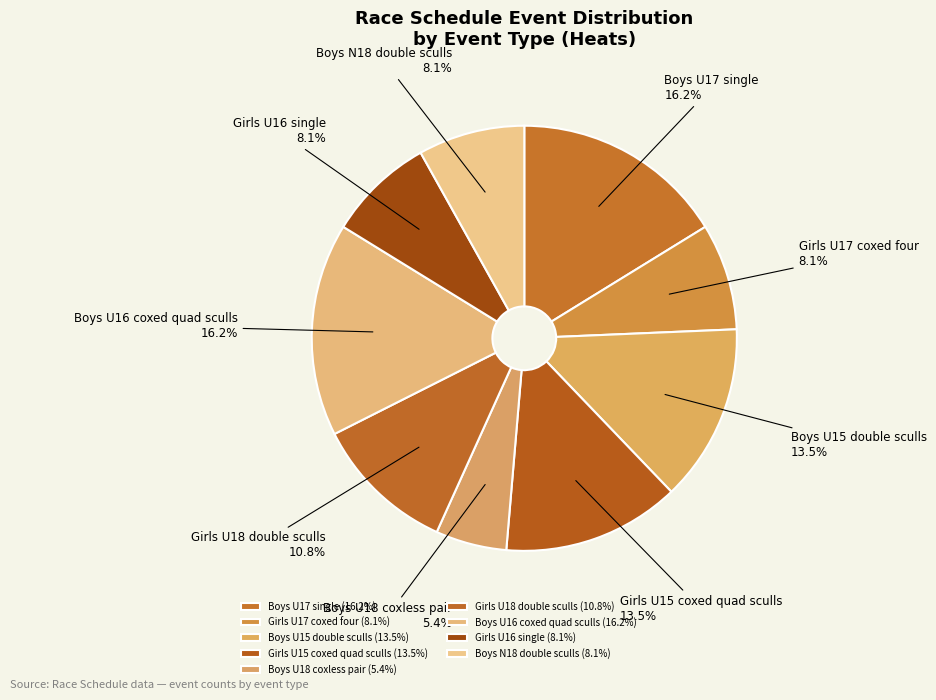

To the nearest percent, what is the difference between the largest and smallest slice percentages?

11%